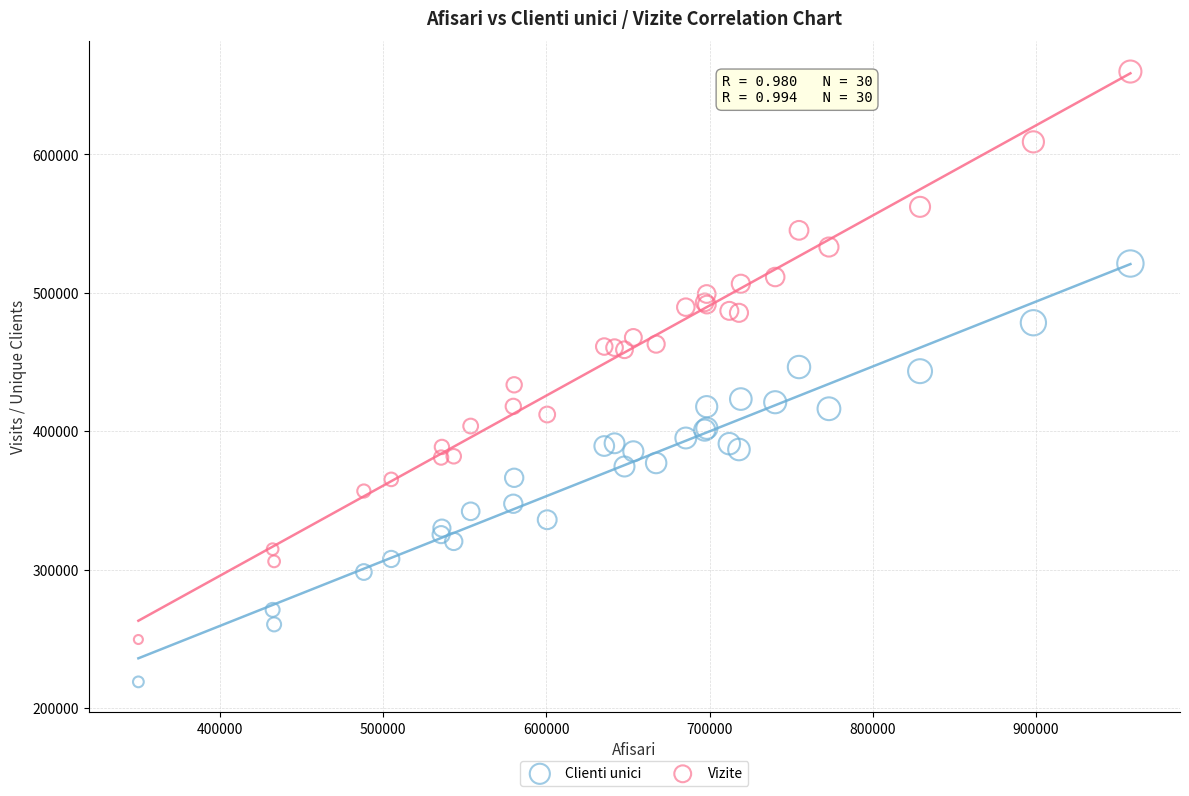

Which series contains the lowest Y value?

Clienti unici